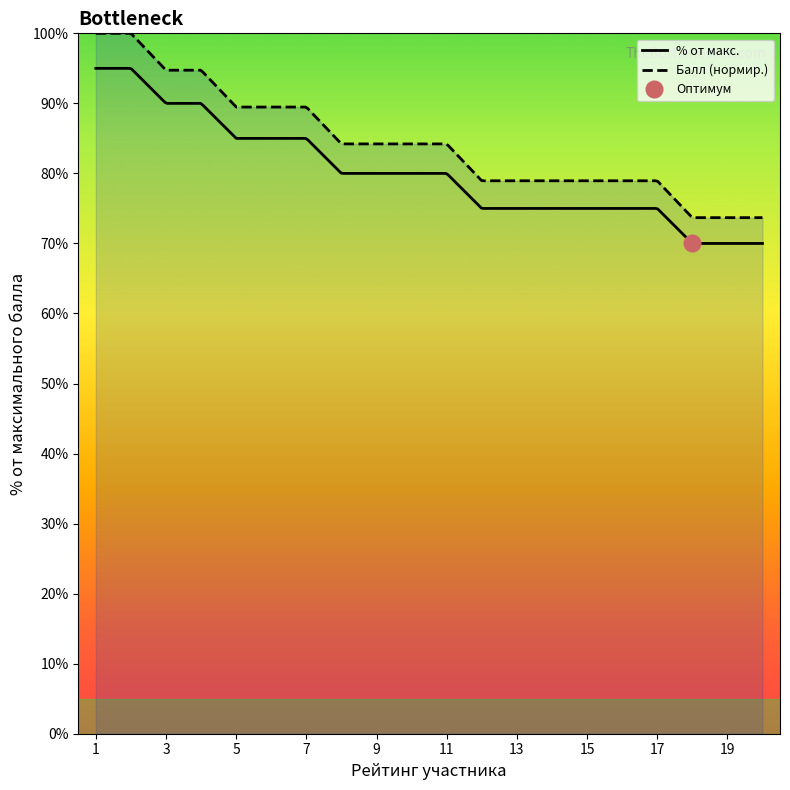

True or false: Балл (нормир.) and % от макс. intersect in this chart.

False